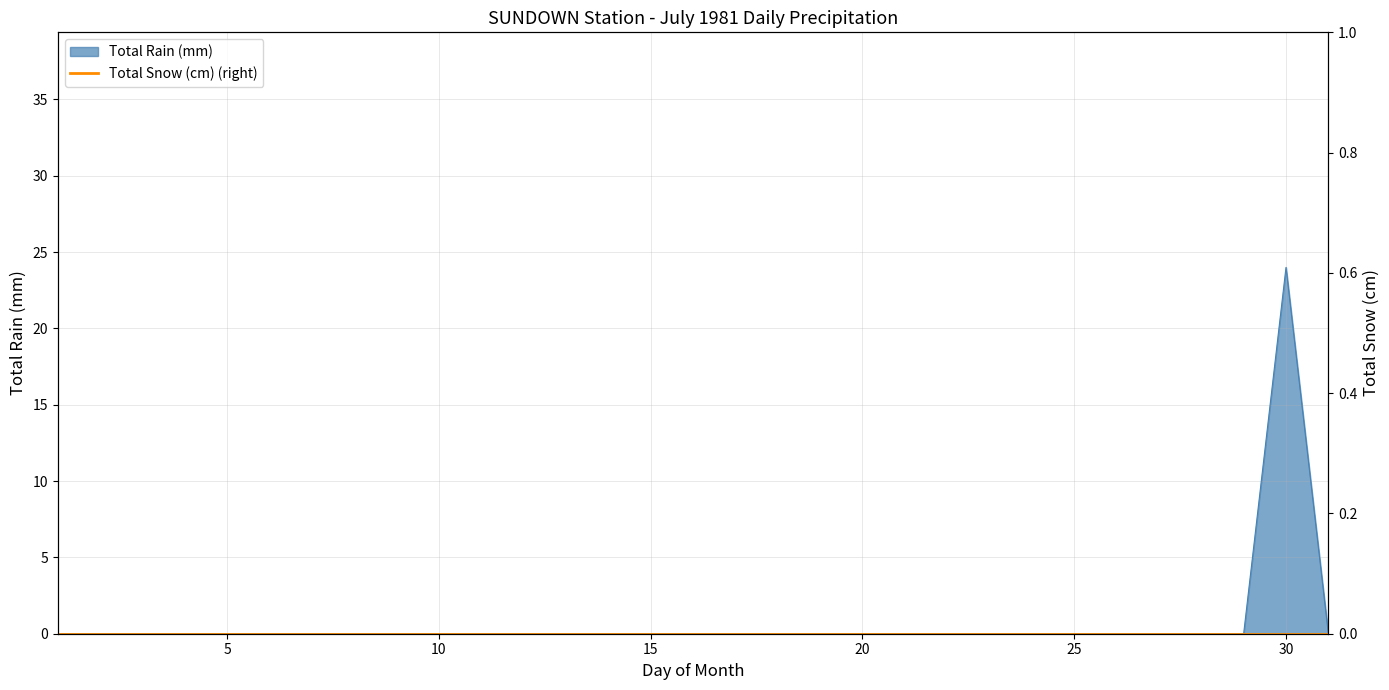

At which label does Total Rain (mm) reach its peak?

30